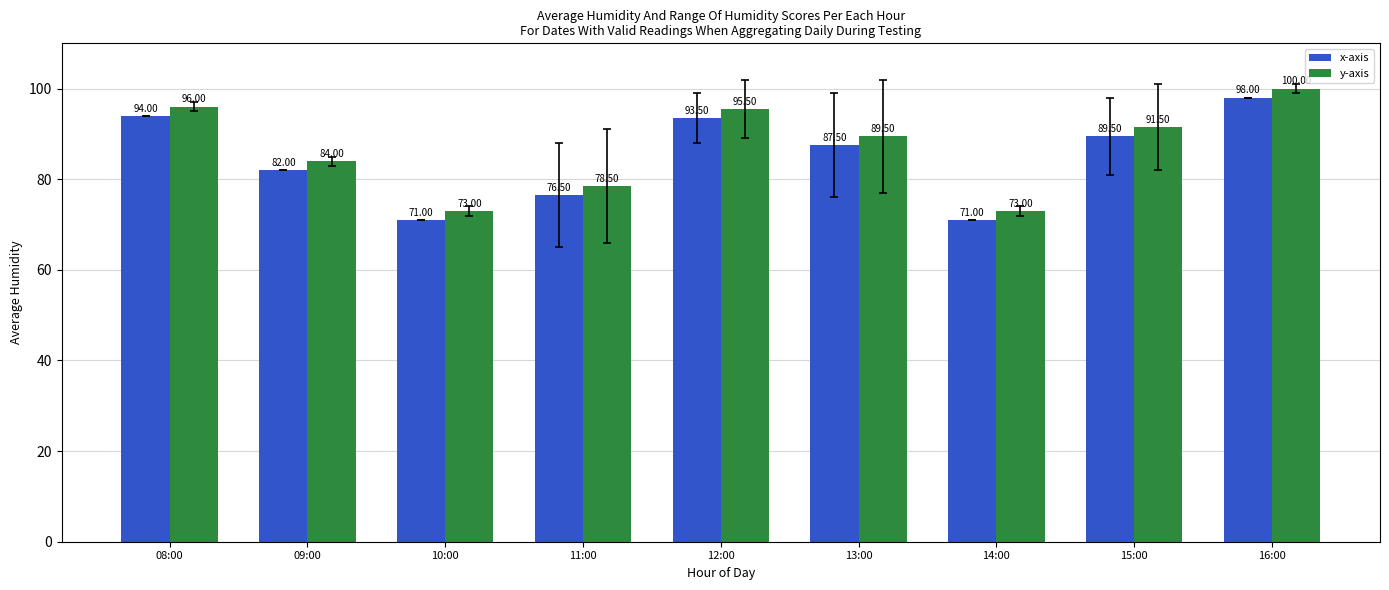

Which series has the largest total across all categories?

y-axis